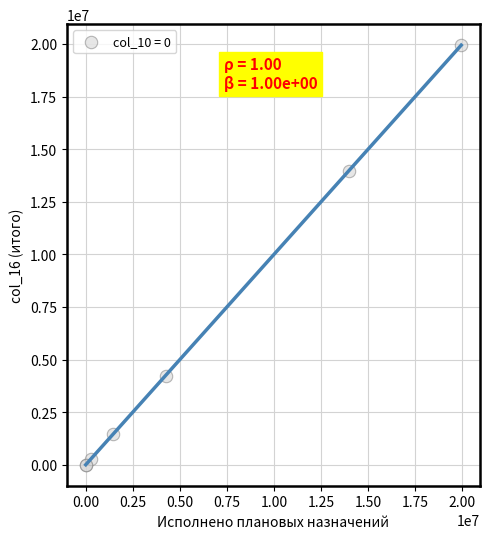

What Y value in the scatter plot is closest to 9971453?

13981818.4